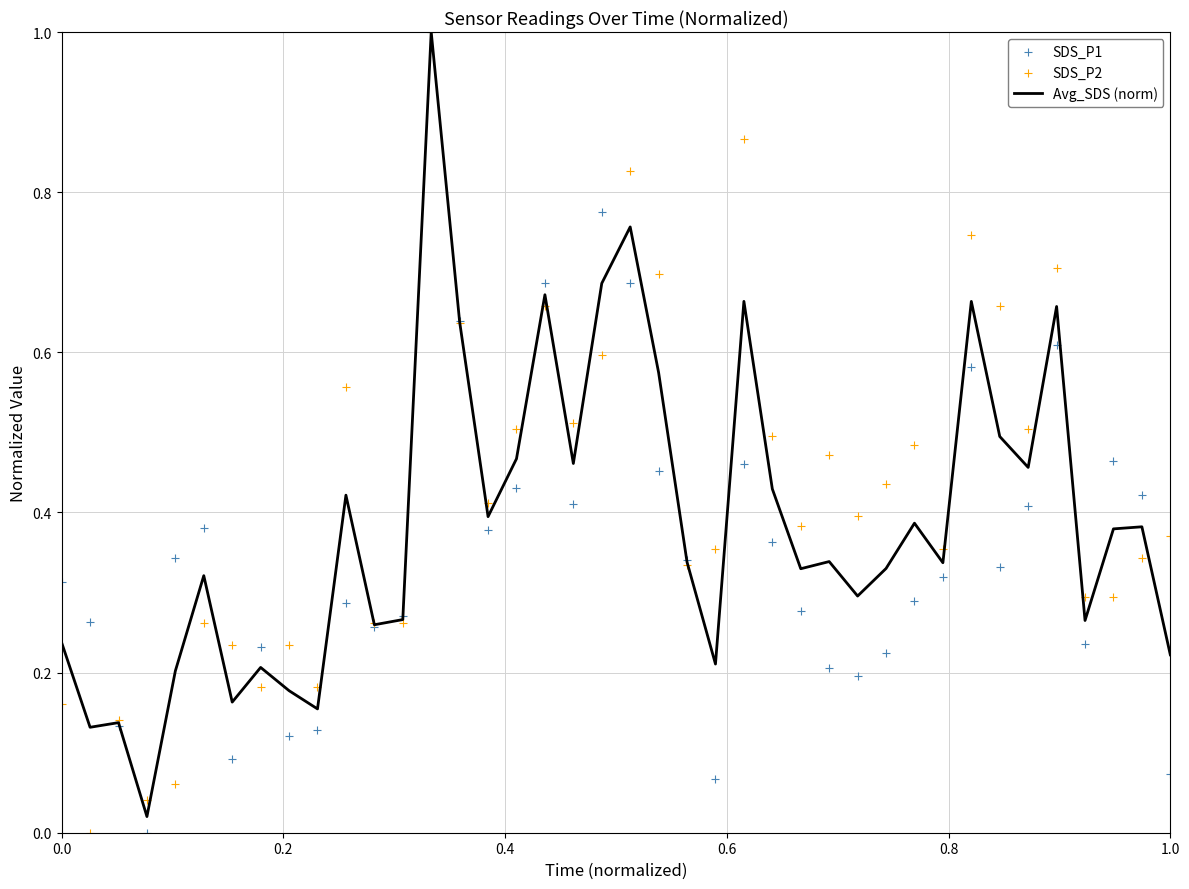

Which series contains the highest Y value?

Avg_SDS (norm)